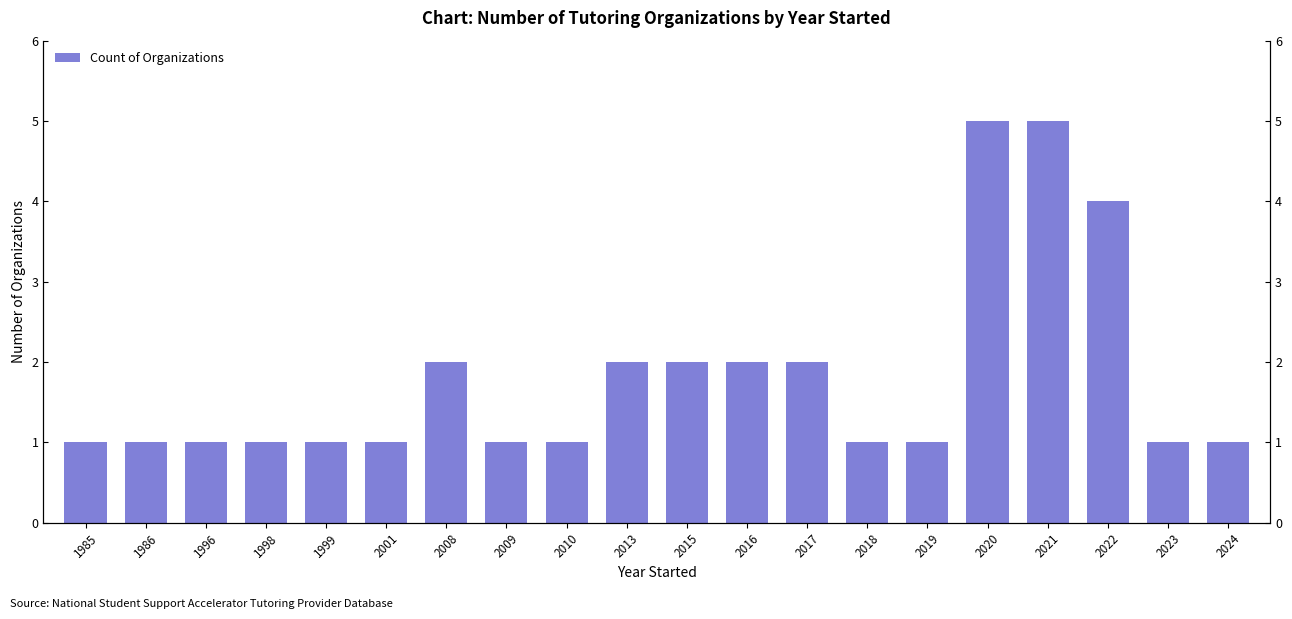

What is the greatest value displayed?

5